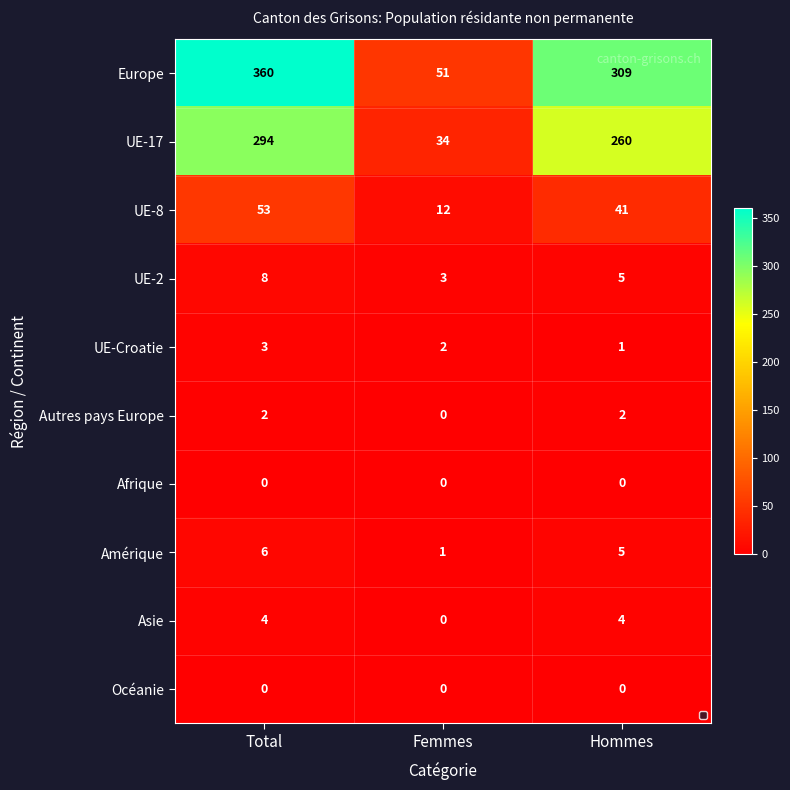

Between Hommes and Femmes, which is larger?

Hommes